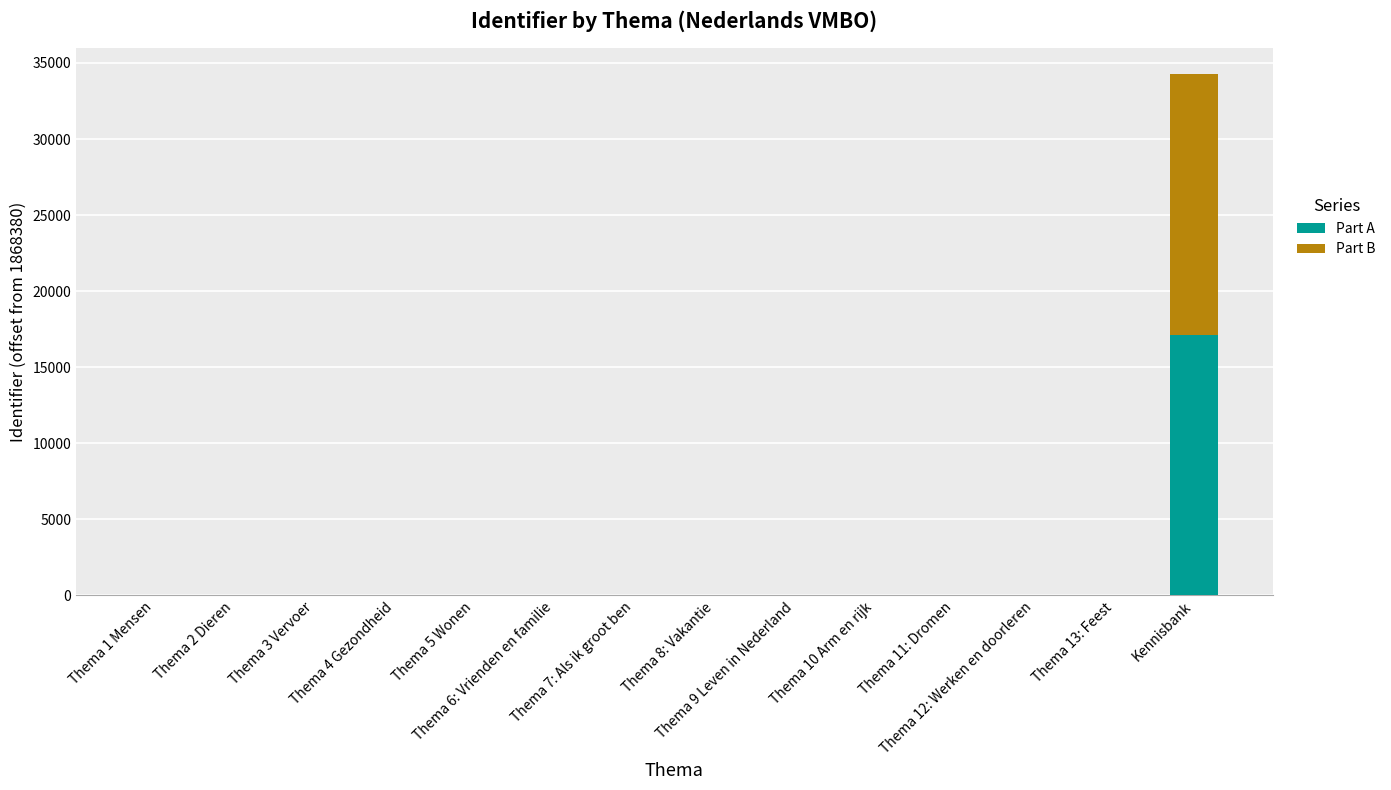

What are all the series names shown in the legend?

Part A, Part B